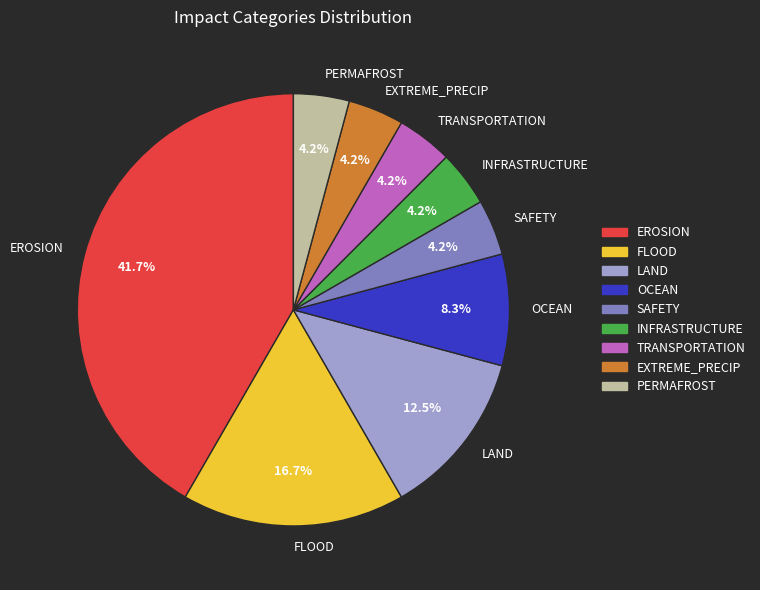

Combined, do PERMAFROST and EXTREME_PRECIP account for over 50%?

No